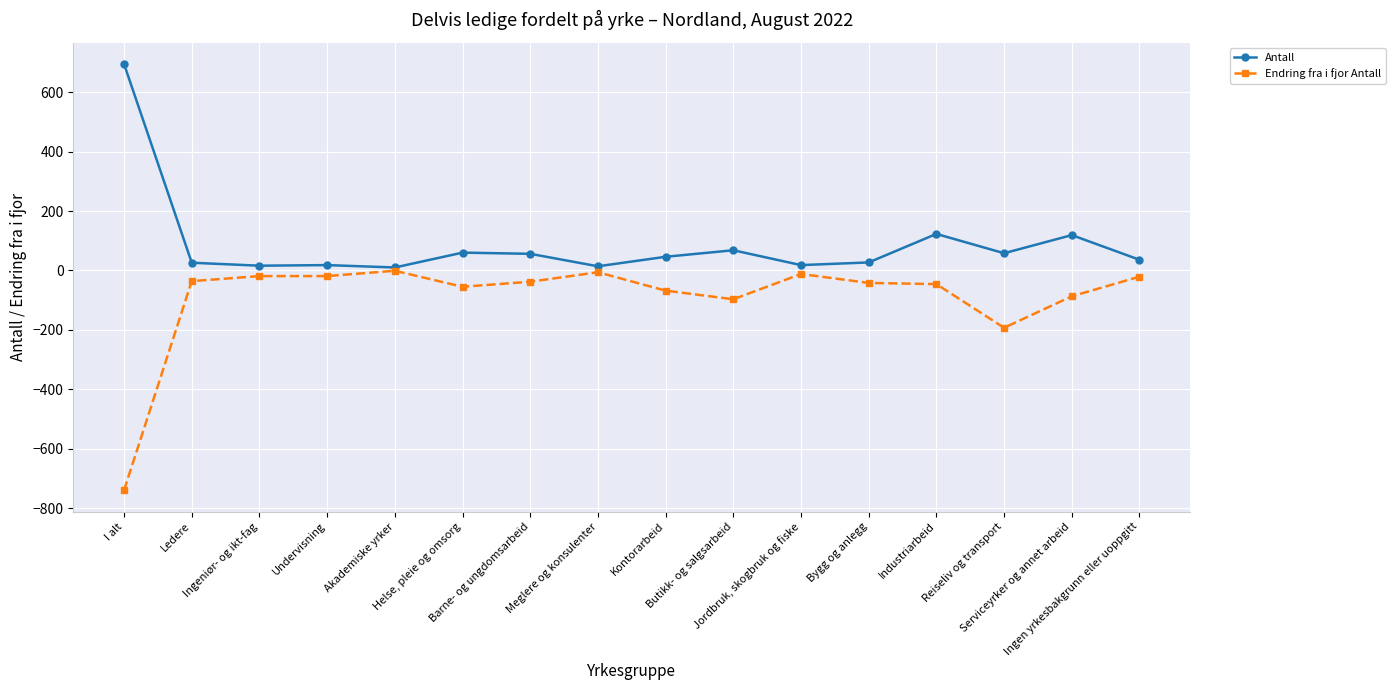

True or false: Antall has more than 2 points higher than both neighbors.

True